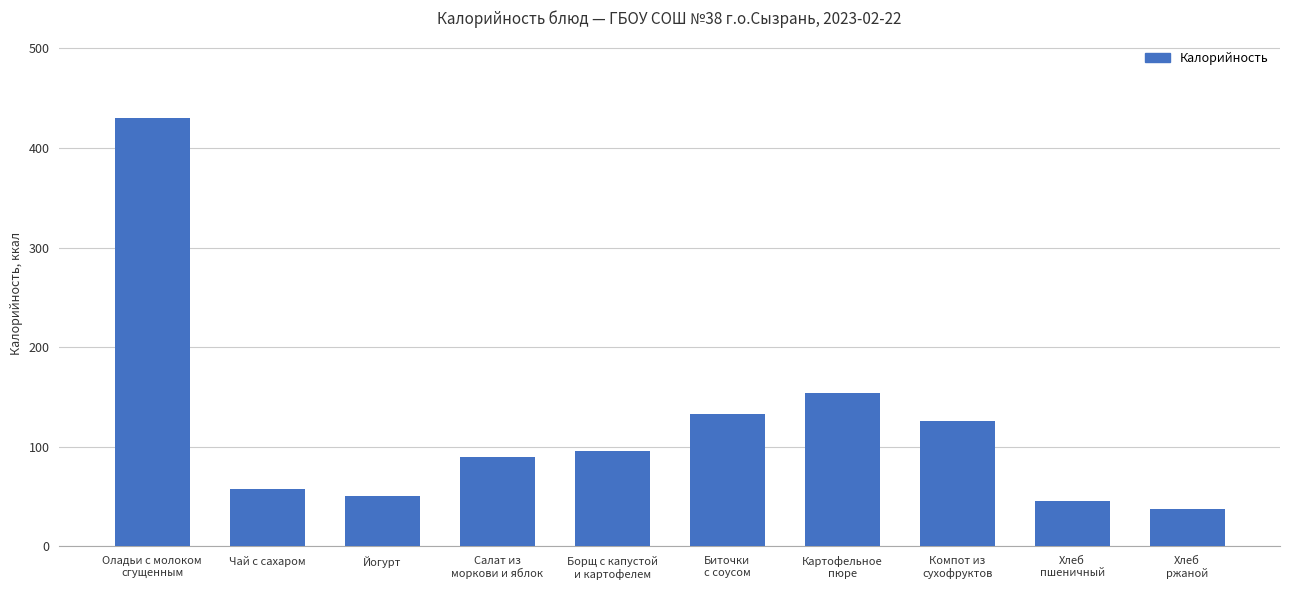

What is the label of the 6th bar from the right?

Борщ с капустой
и картофелем